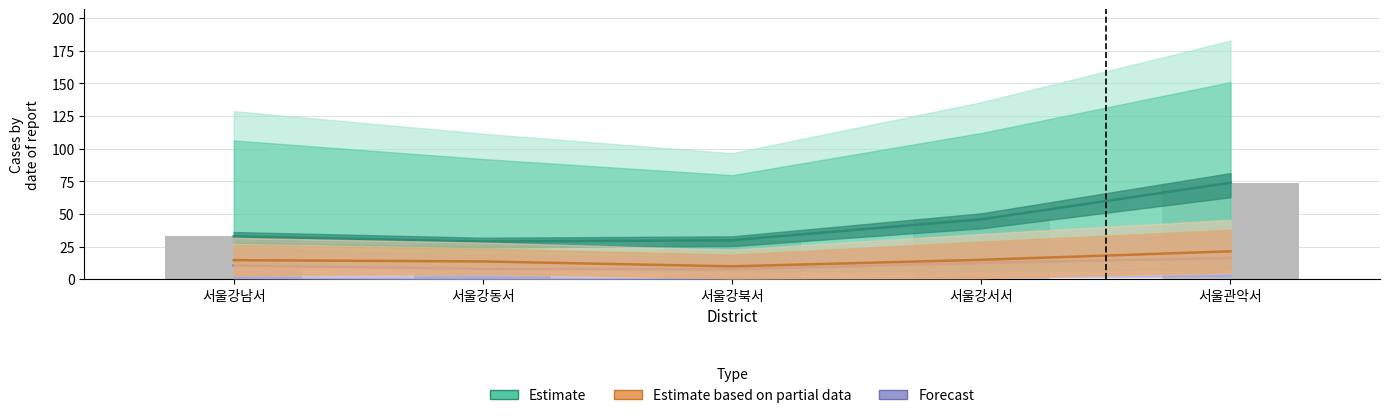

What value does the Forecast series have at 서울강동서?

8.0